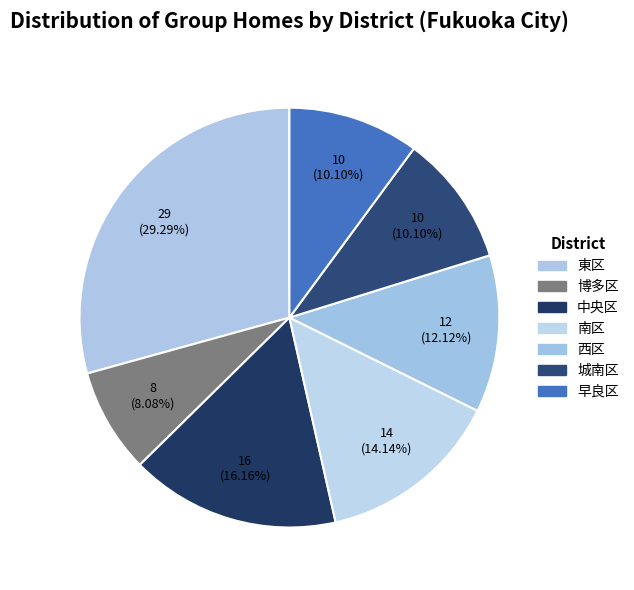

Which slice is the largest?

東区